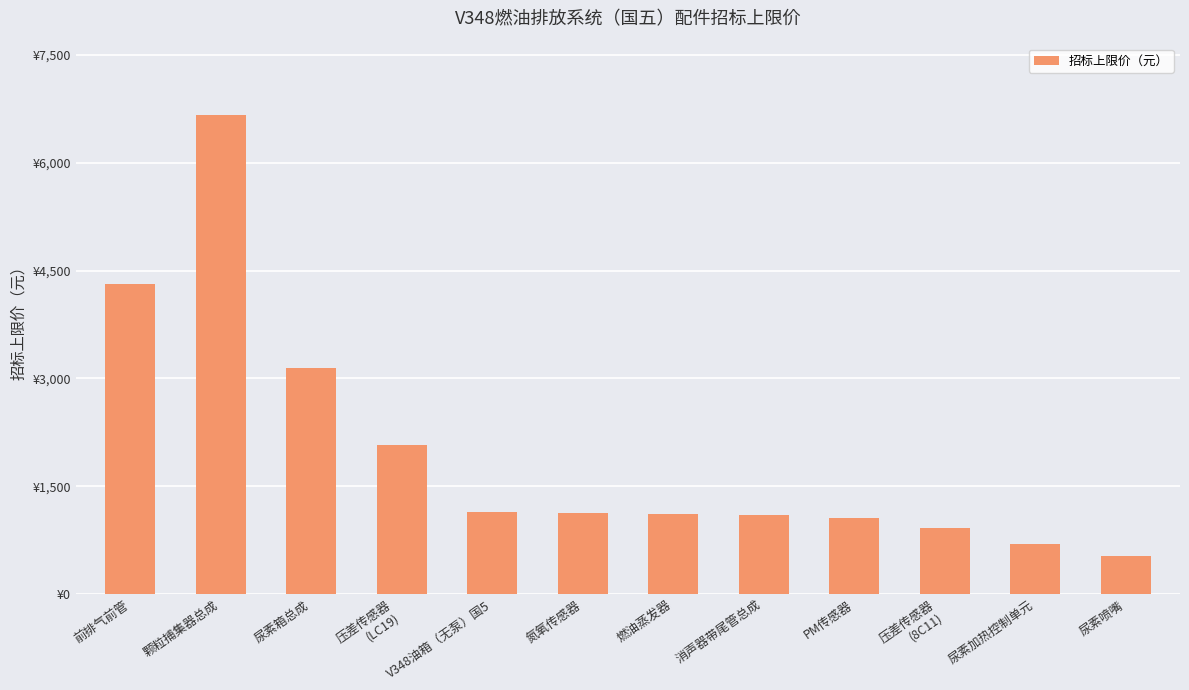

Does the chart contain stacked bars?

No